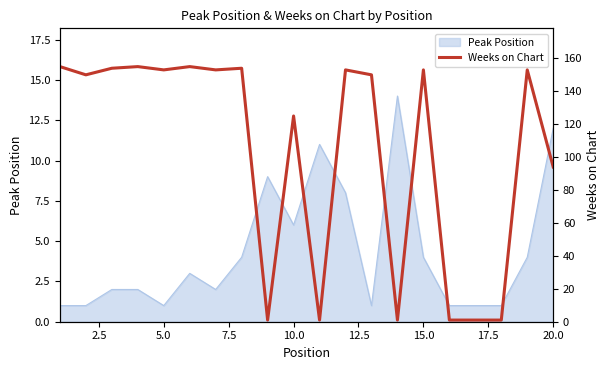

What is the minimum value shown in the chart?

1